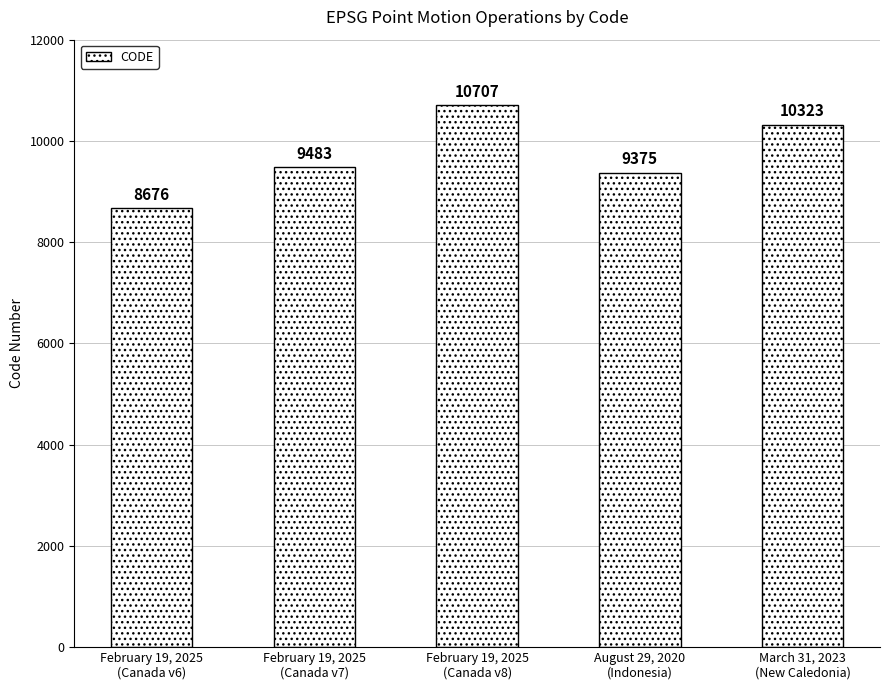

Reading left to right, list all the values displayed in this chart.

8676	9483	10707	9375	10323